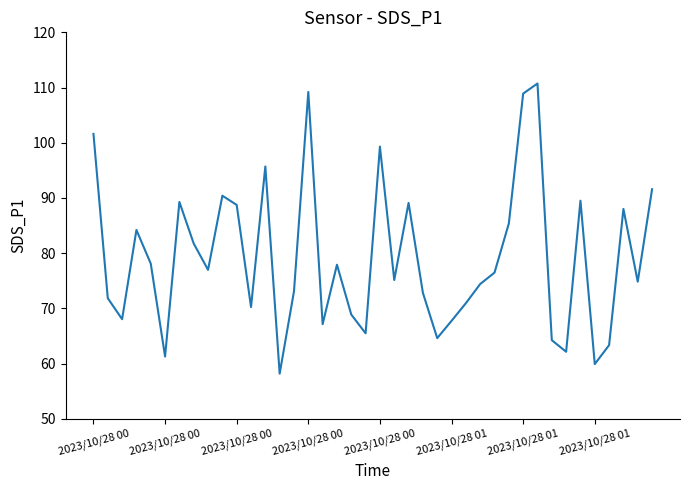

What is the smallest value displayed?

58.2